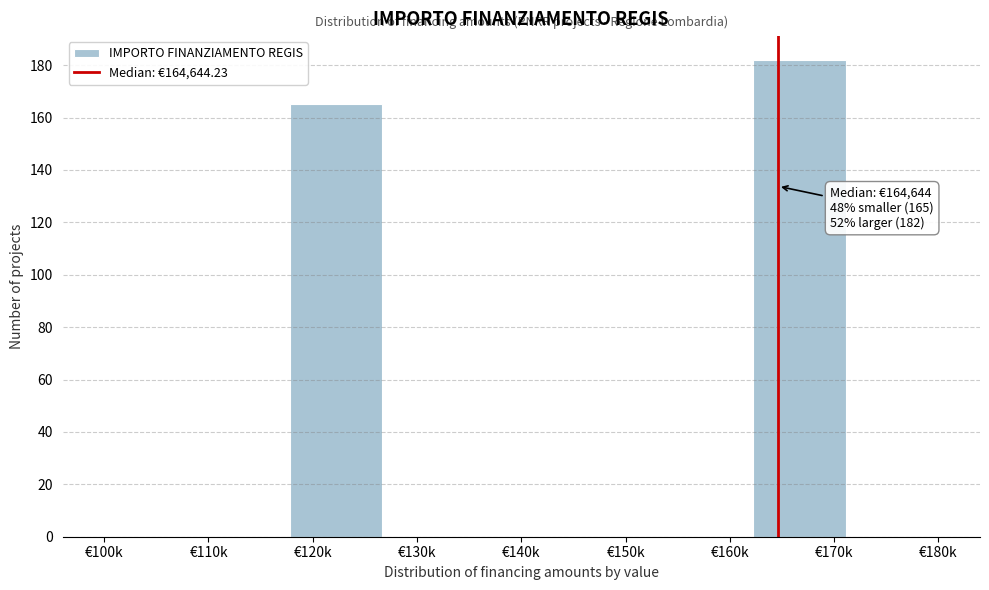

Reading left to right, extract all data points from this chart.

€100k=0	€110k=0	€120k=165	€130k=0	€140k=0	€150k=0	€160k=0	€170k=182	€180k=0